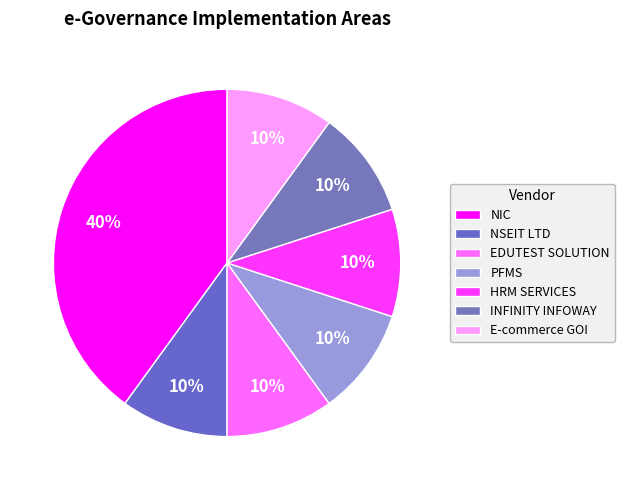

Is there a majority slice in this chart?

No